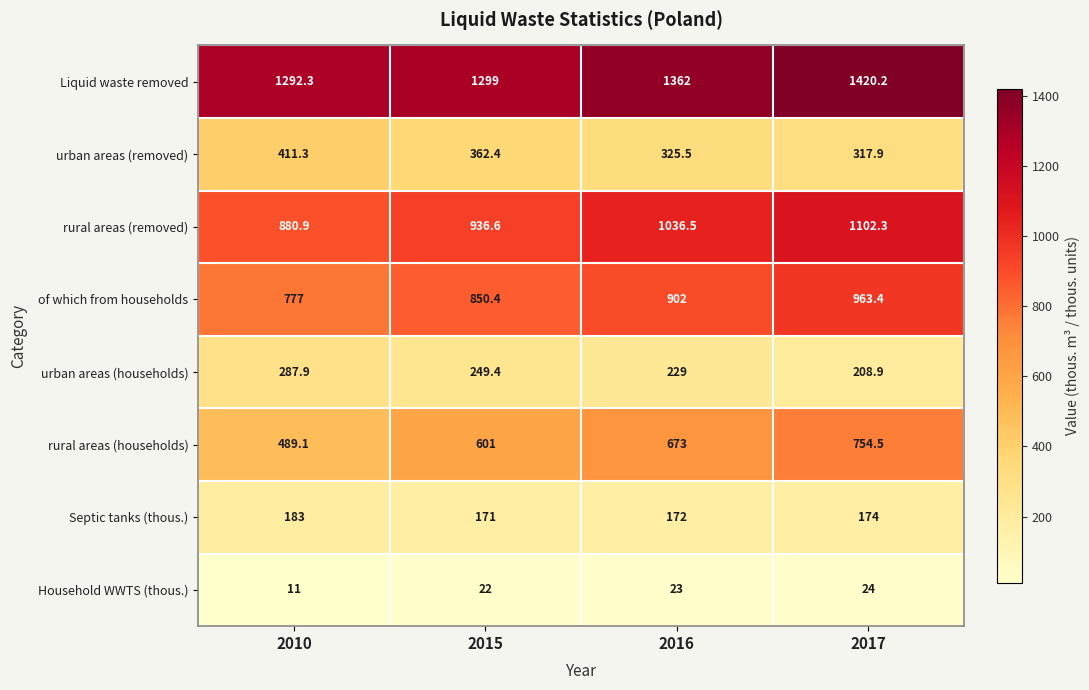

How many data points does each series have?

4